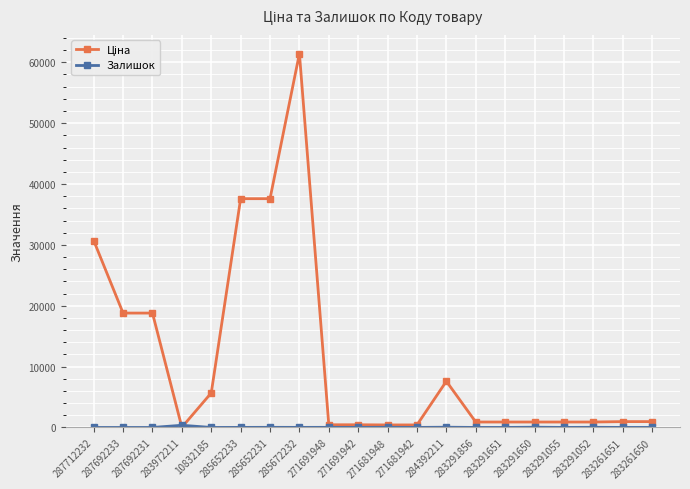

What is the spread (max minus min) of values at 287692231?

18796.8